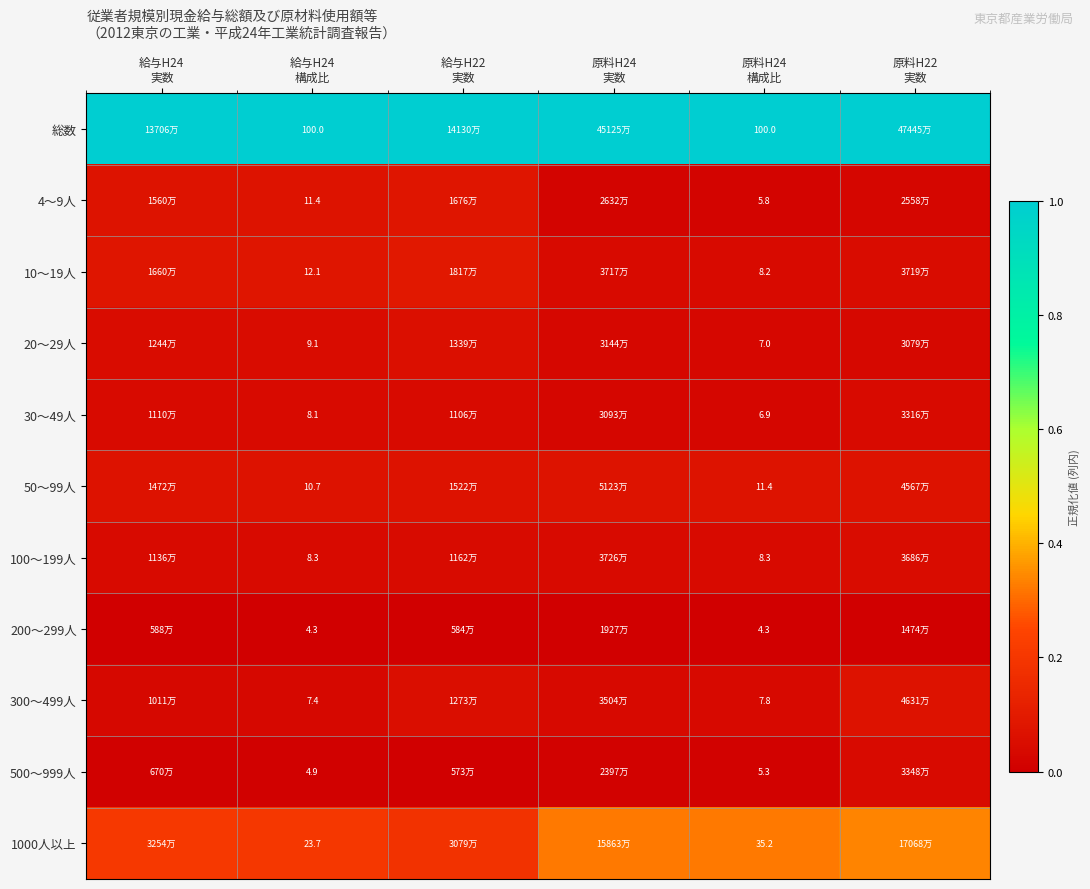

At how many categories does at least one series exceed 0?

6